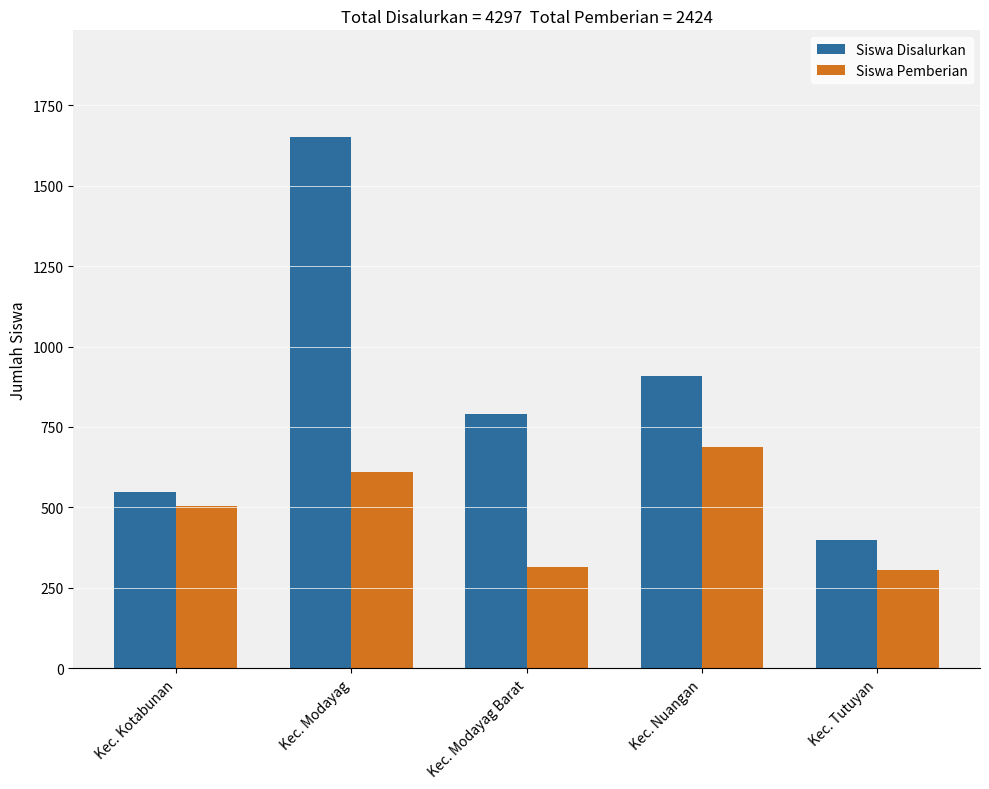

At which category is the sum across all series the highest?

Kec. Modayag